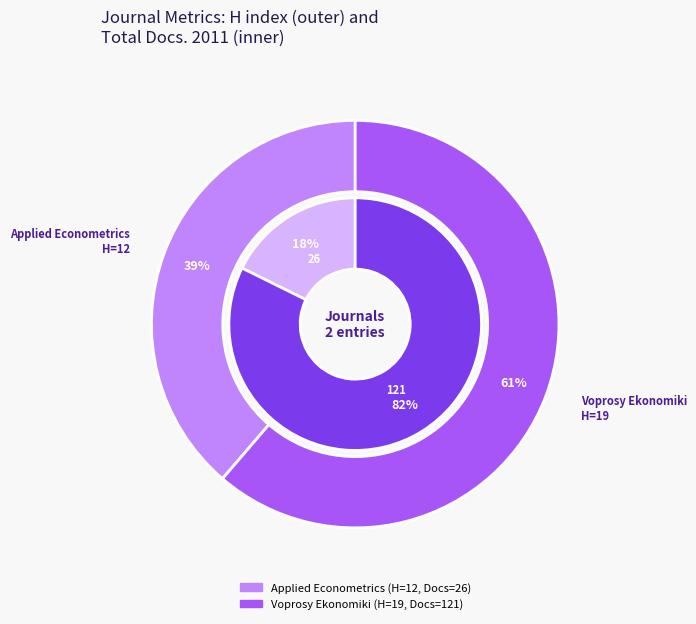

Combined, do Voprosy Ekonomiki and Applied Econometrics account for over 50%?

Yes